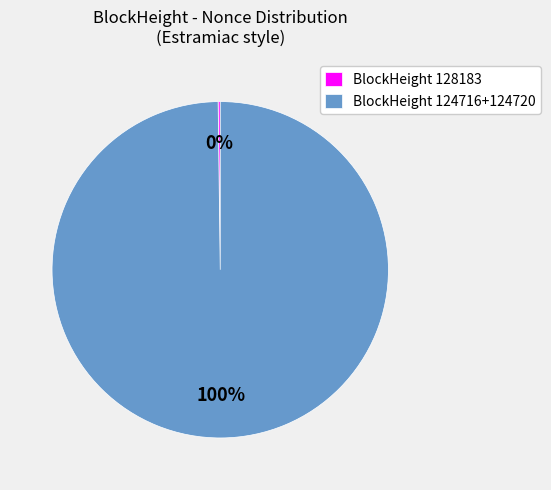

Does BlockHeight 124716+124720 represent more than half of the total?

Yes